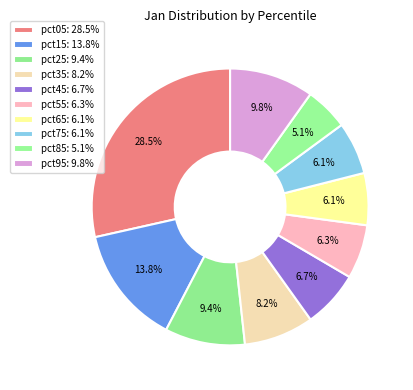

Is there a majority slice in this chart?

No